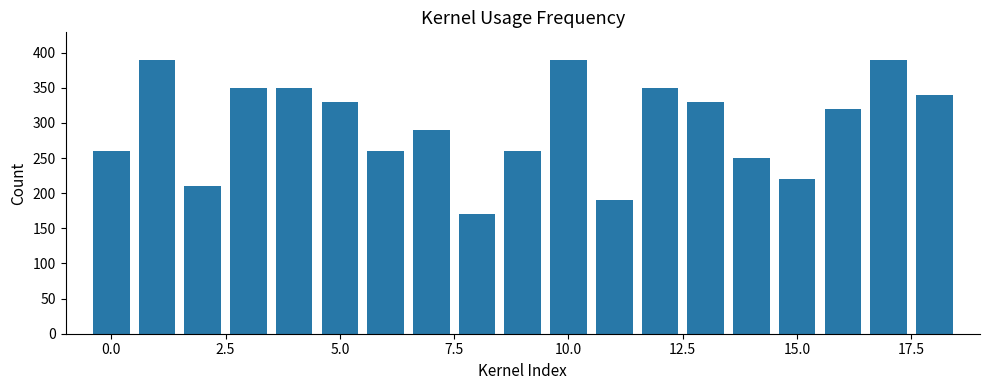

What is the greatest value displayed?

390